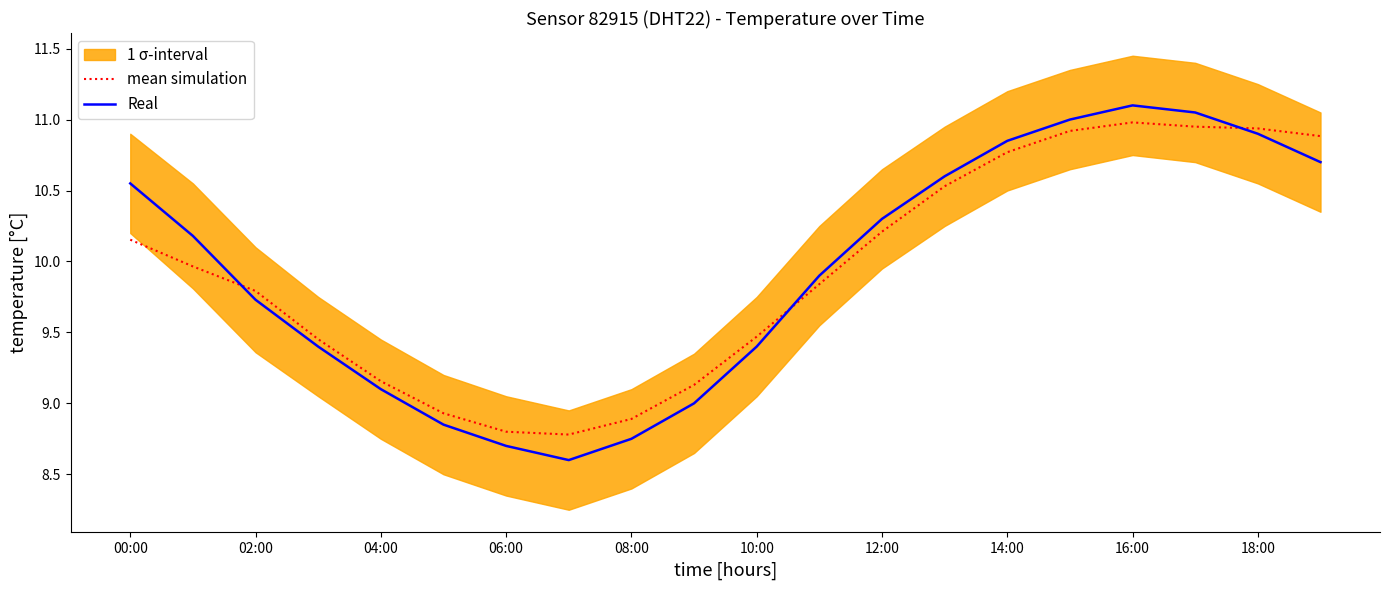

How many data points in Real are less than 10?

10